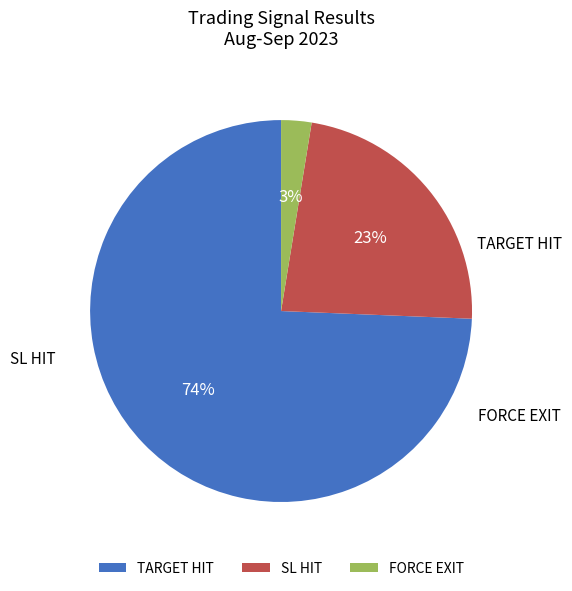

To the nearest percent, what is the difference between the TARGET HIT and SL HIT slice percentages?

51%